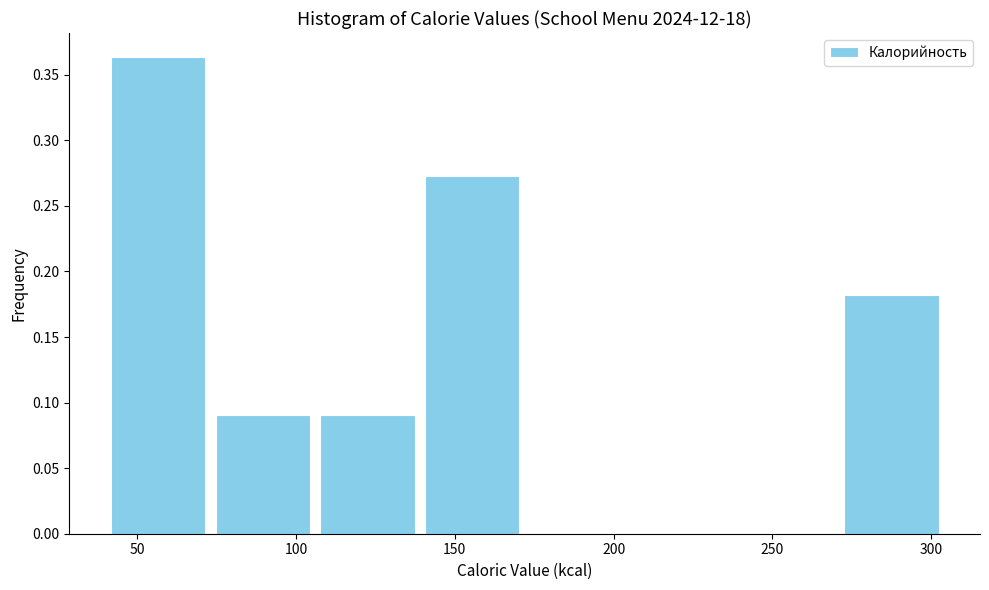

Reading left to right, list every bar in this chart as the range it spans on the x-axis followed by its height. Neither the bar edges nor the heights are printed on the chart, so give them approximately, as read against the axes.

40 to 73: 0.365
73 to 106: 0.090
106 to 139: 0.090
139 to 172: 0.275
172 to 205: 0
205 to 238: 0
238 to 271: 0
271 to 304: 0.180